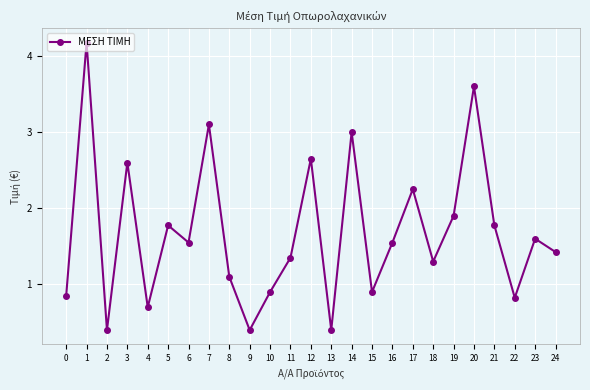

What is the change in value from 2 to 10?

+0.5